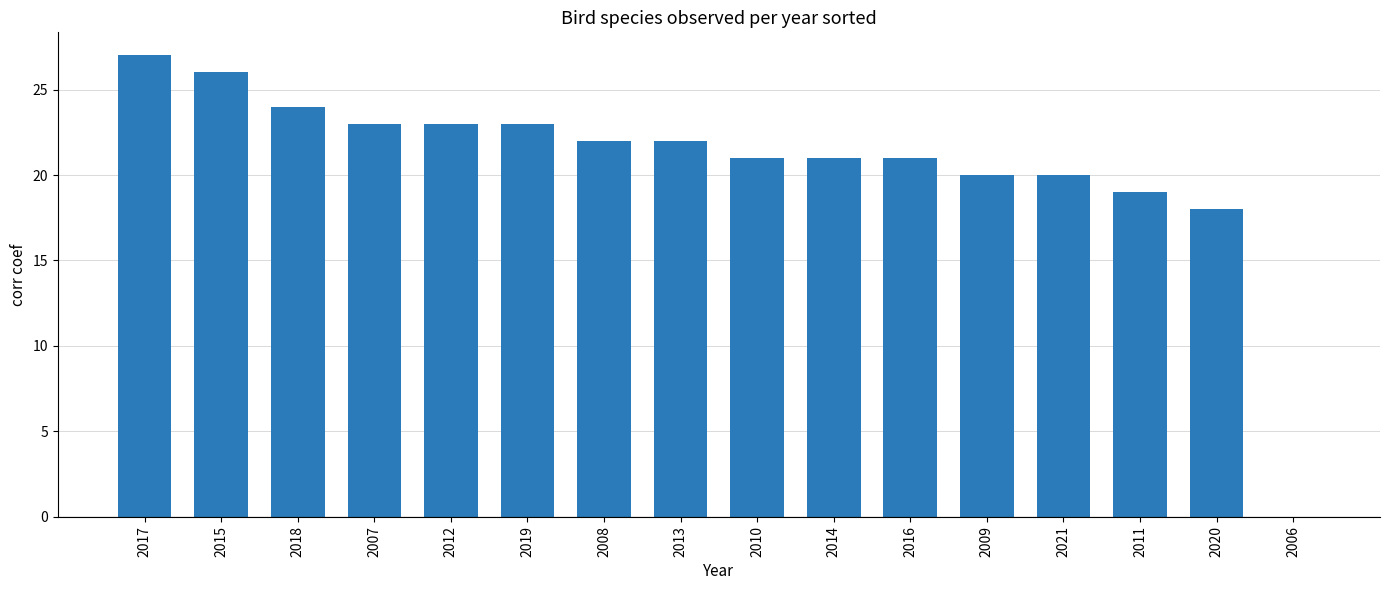

How many values are above zero?

15